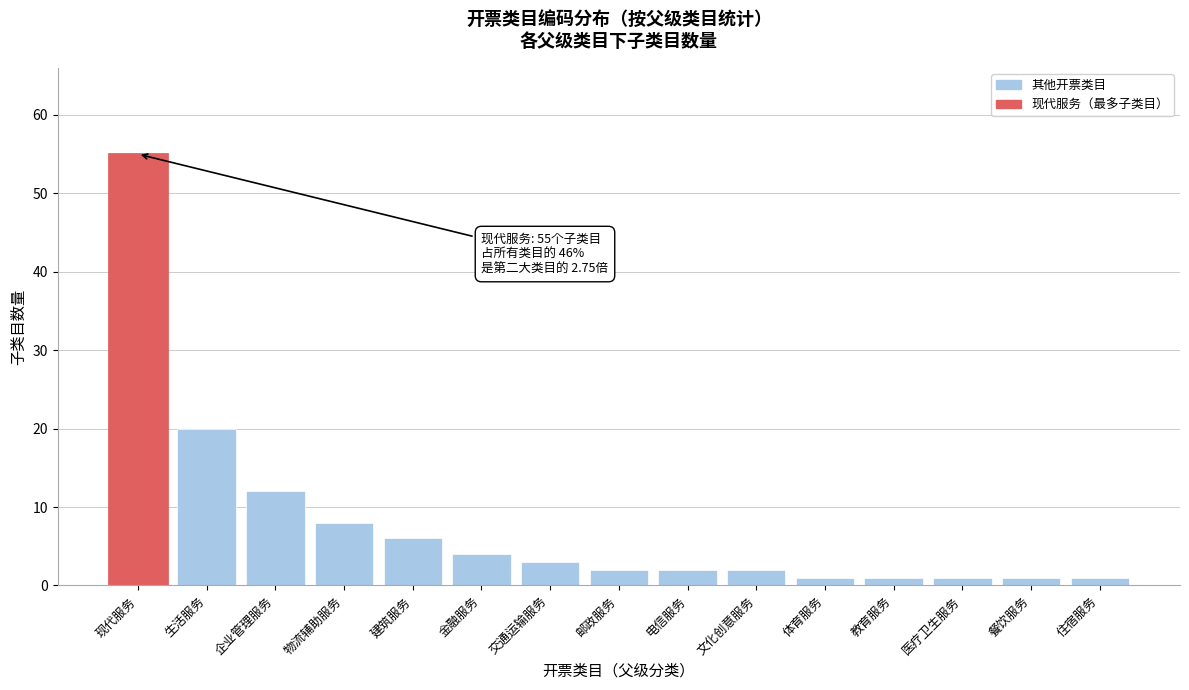

Reading left to right, list all the values displayed in this chart.

现代服务=55	生活服务=20	企业管理服务=12	物流辅助服务=8	建筑服务=6	金融服务=4	交通运输服务=3	邮政服务=2	电信服务=2	文化创意服务=2	体育服务=1	教育服务=1	医疗卫生服务=1	餐饮服务=1	住宿服务=1